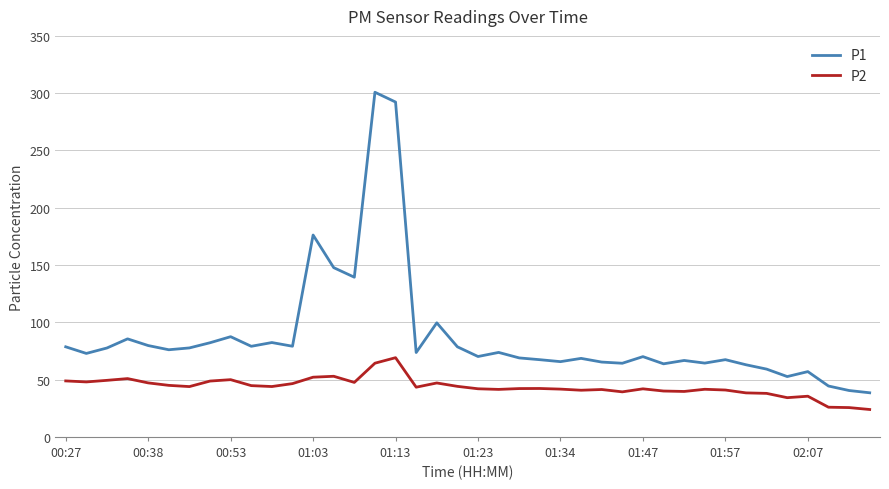

Which series has the largest total across all categories?

P1